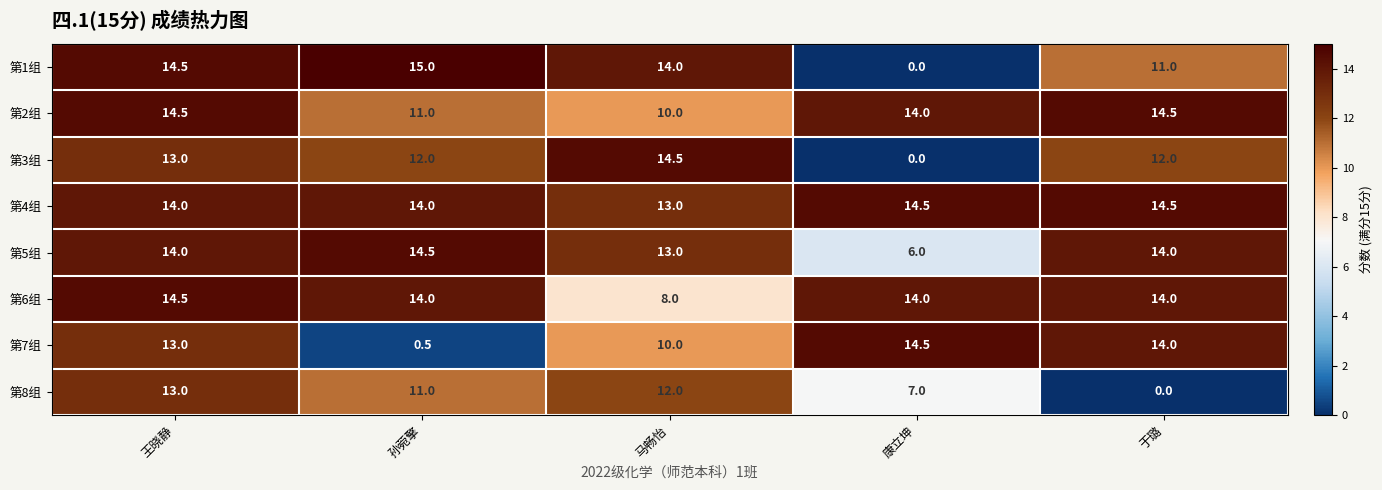

At how many categories does at least one series exceed 1?

5